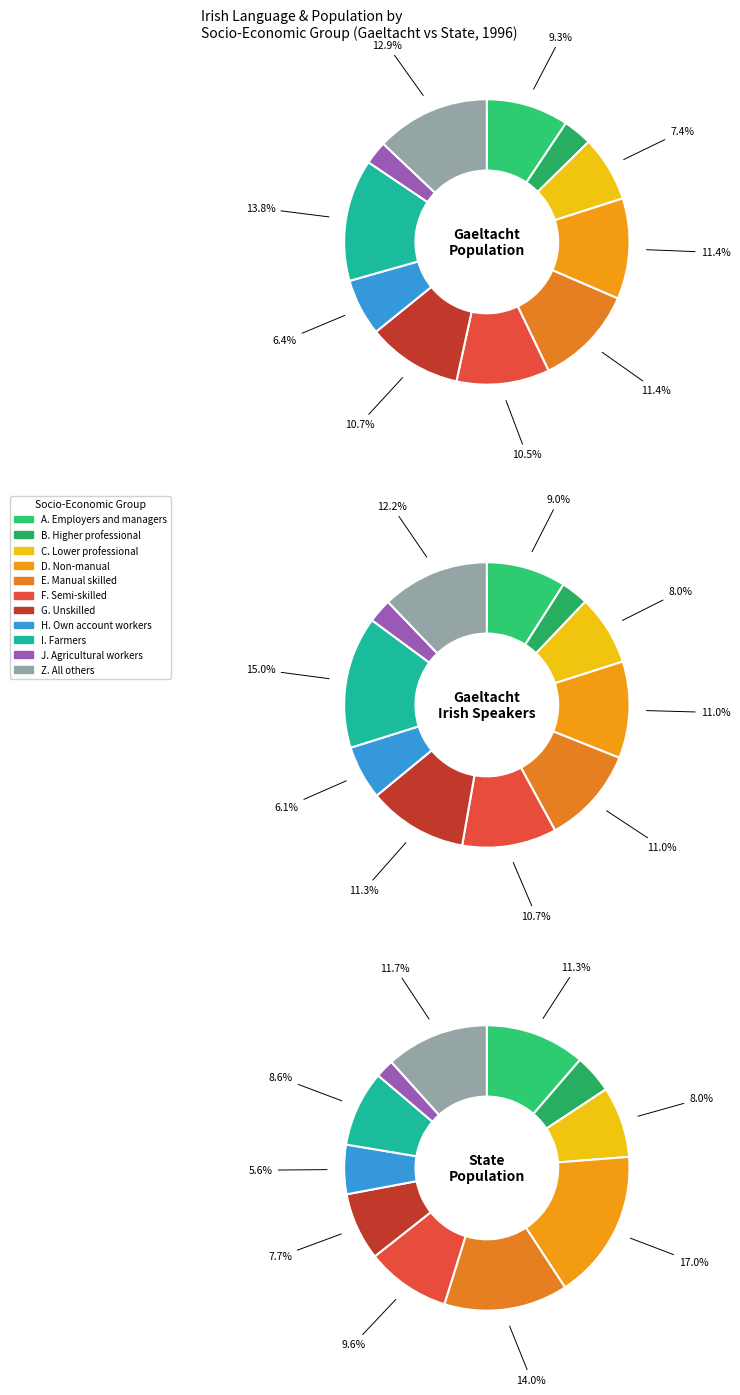

What is the smallest slice in the pie chart?

J. Agricultural workers